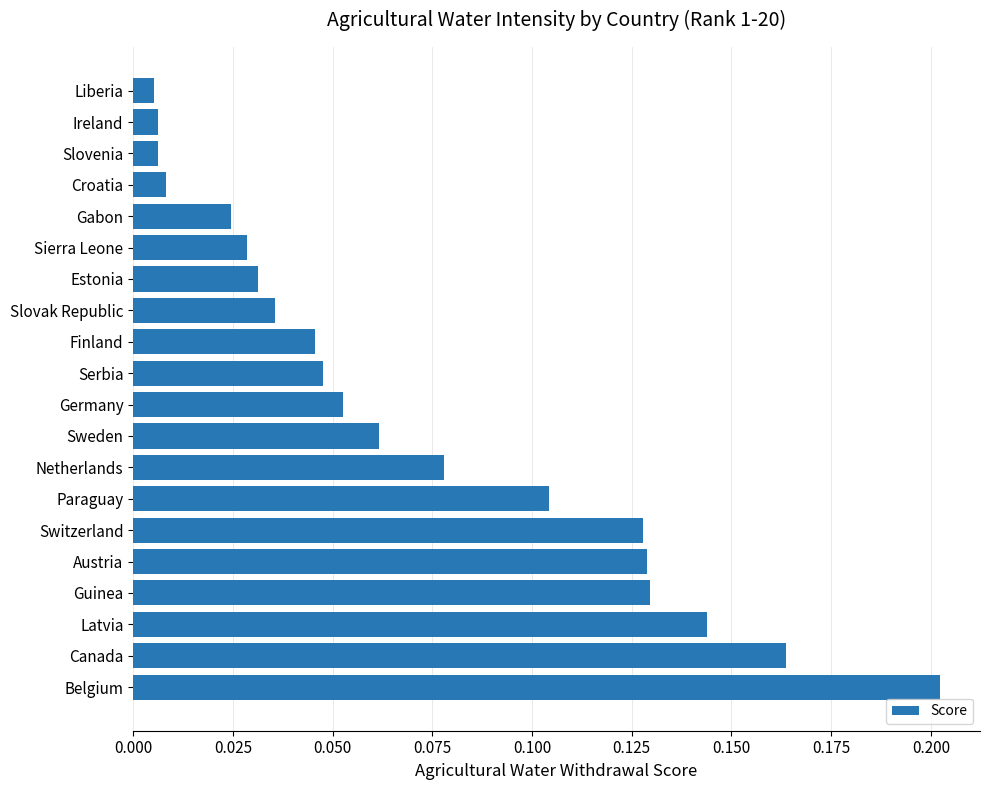

What position from the top is Germany?

11